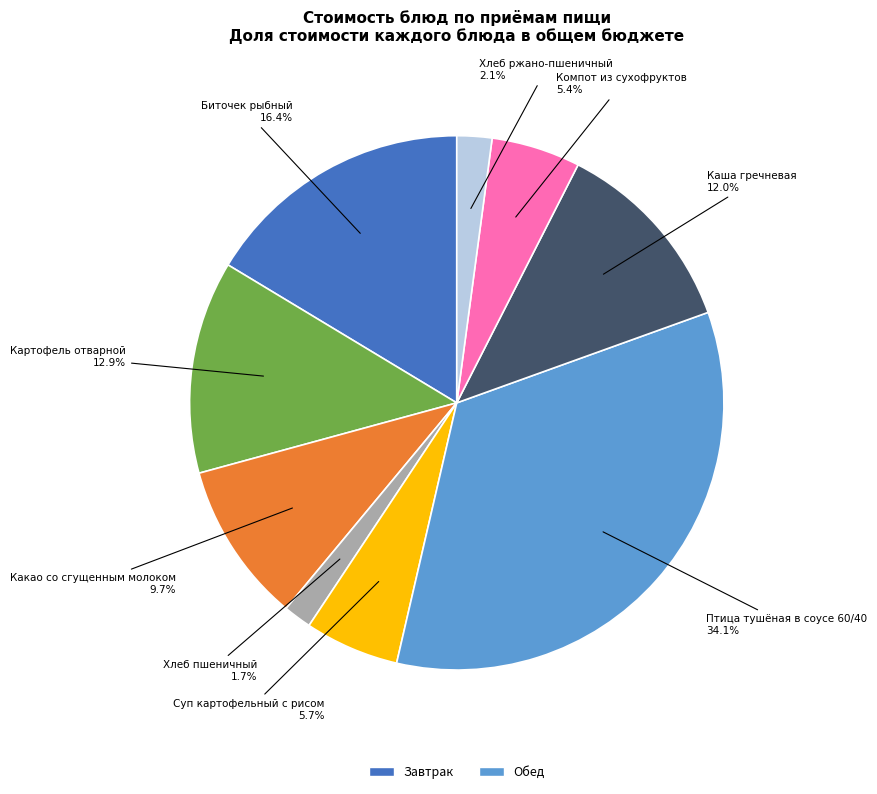

Does any single category account for the majority?

No